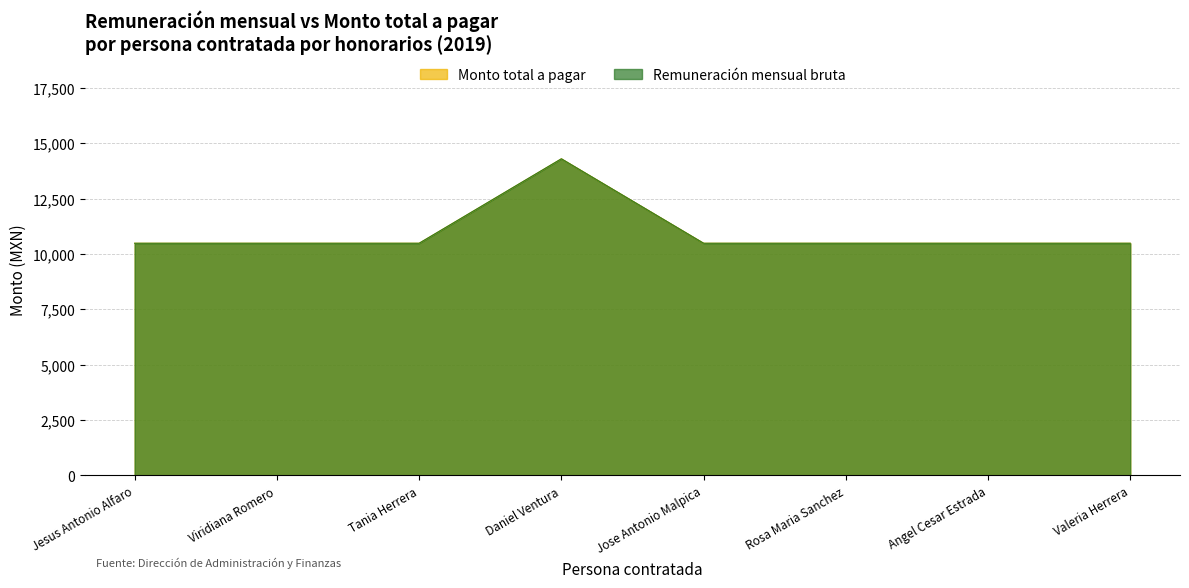

Which series has the widest spread of values?

Remuneración mensual bruta